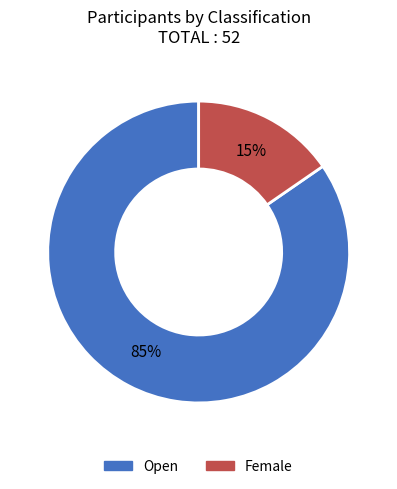

To the nearest percent, what percentage of the pie is Open?

85%